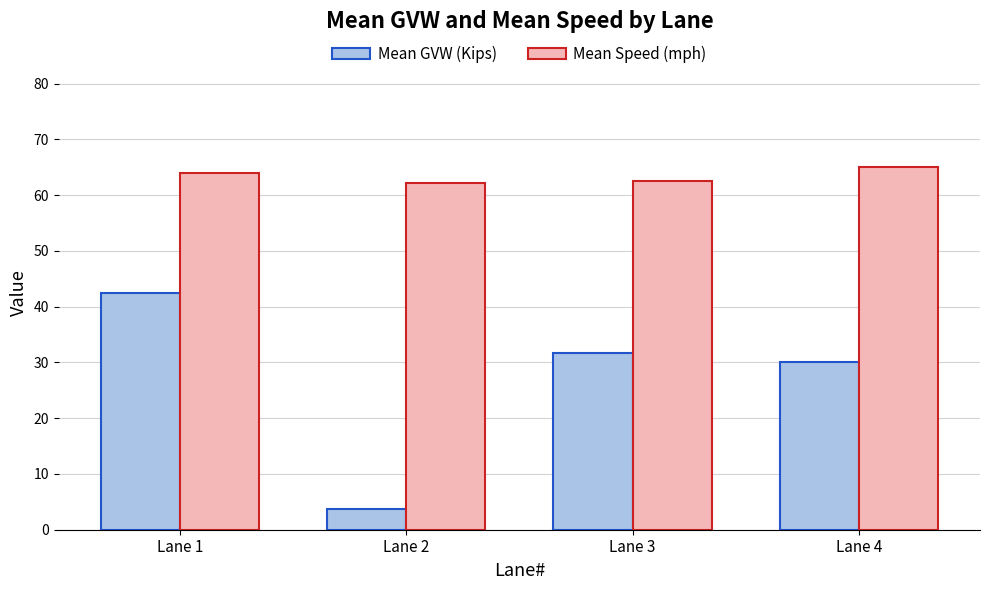

Does the chart contain stacked bars?

No